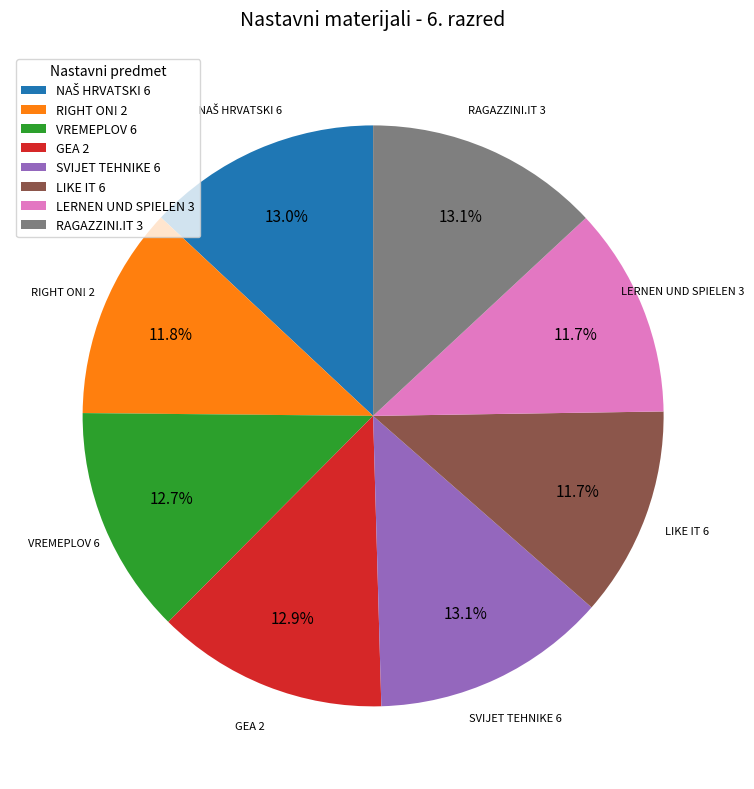

What is the total percentage of SVIJET TEHNIKE 6 and GEA 2?

26.0%